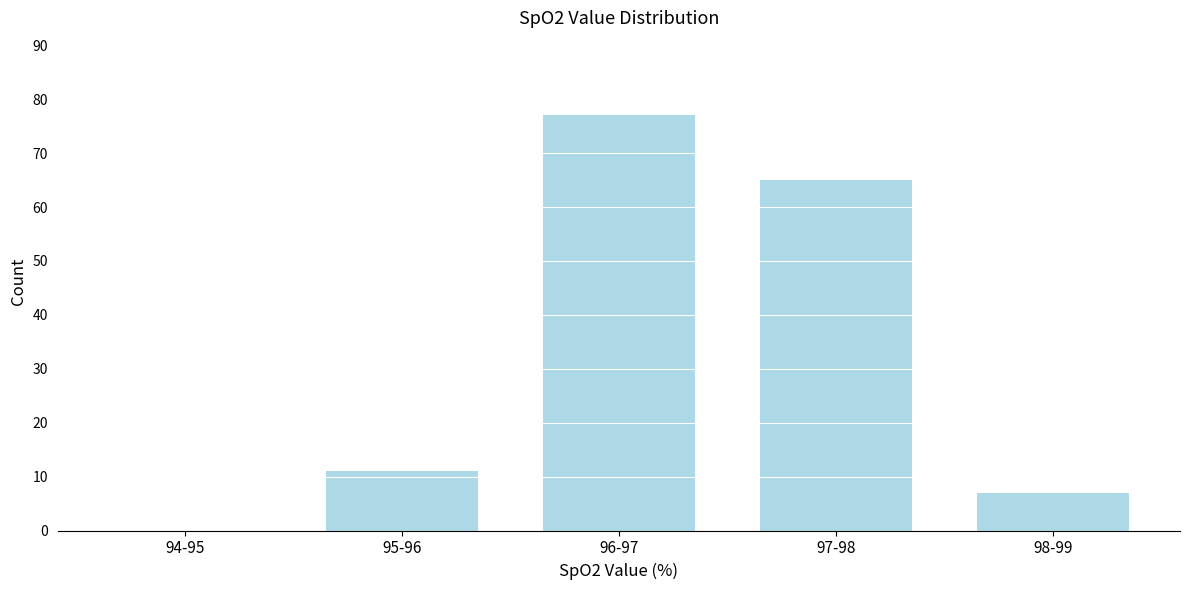

Reading right to left, extract all data points from this chart.

98-99=7	97-98=65	96-97=77	95-96=11	94-95=0